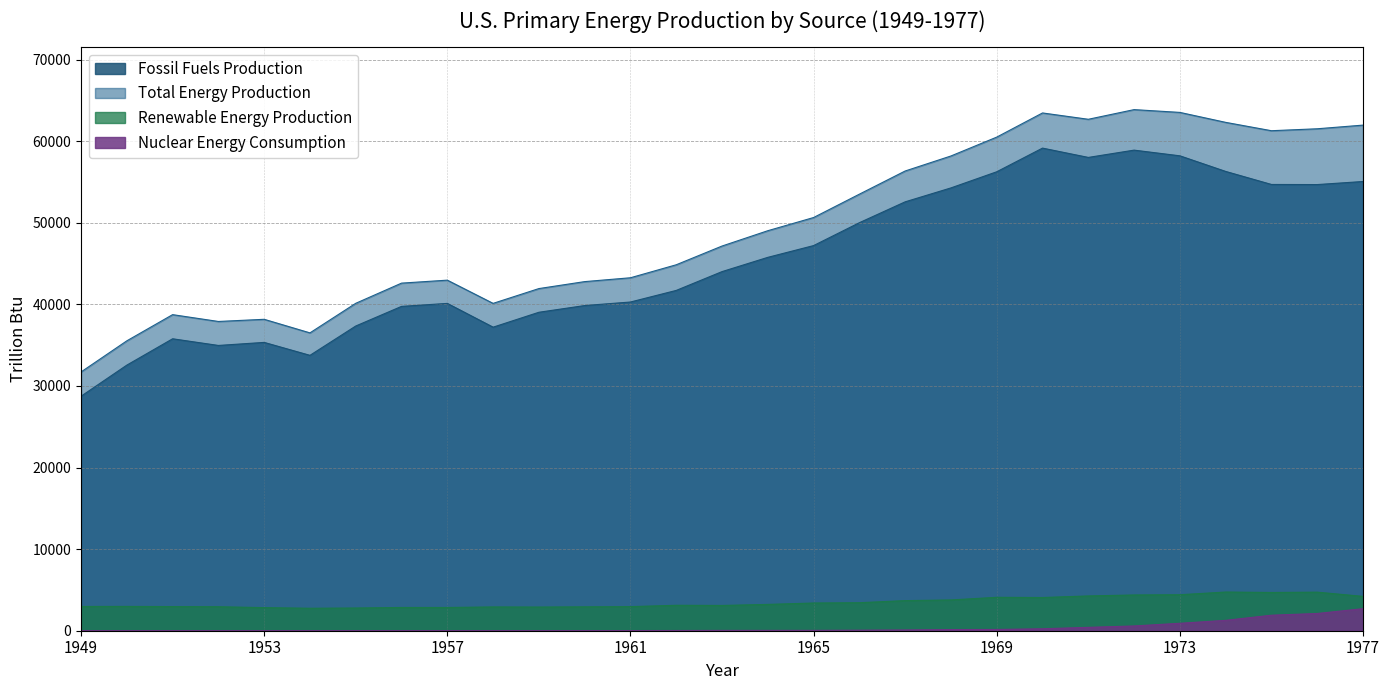

How many values in the Nuclear Energy Consumption series are below 38?

14